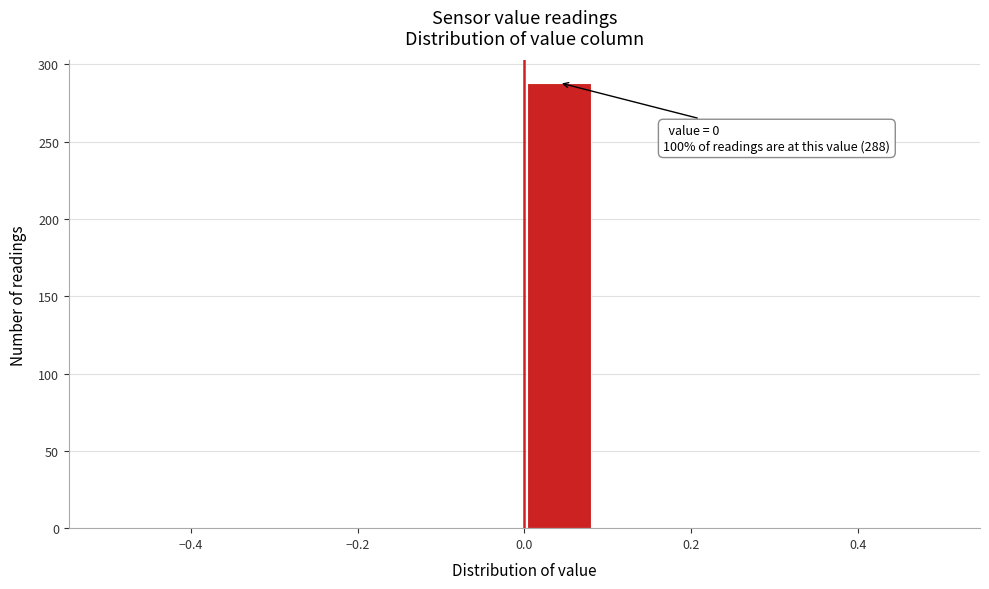

Which range on the x-axis has the tallest bar?

0.00 to 0.08